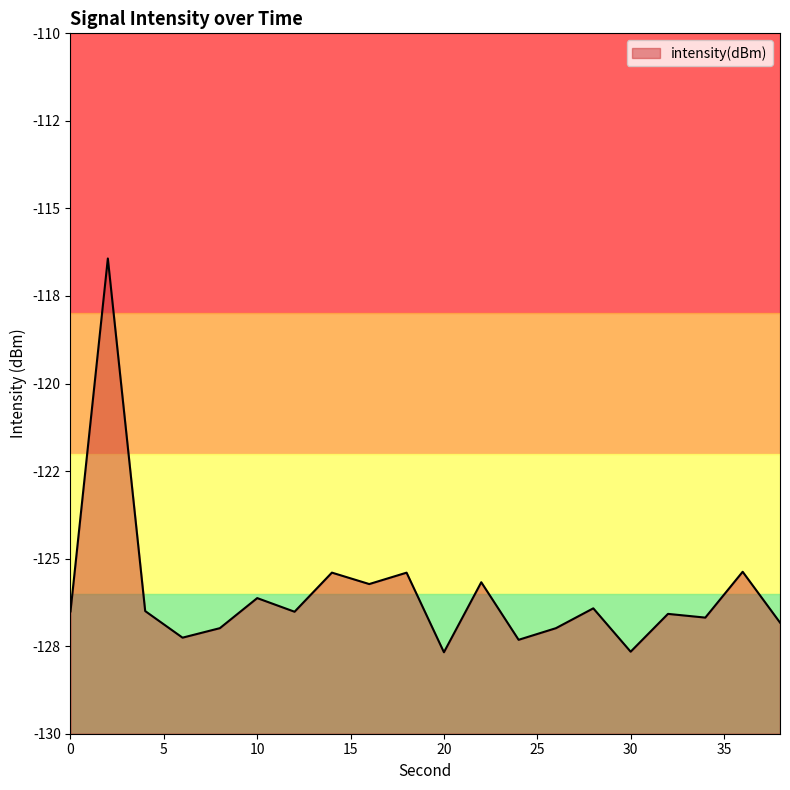

Reading left to right, extract all data points from this chart.

0=-126.5	2=-116.4	4=-126.5	6=-127.3	8=-127.0	10=-126.1	12=-126.5	14=-125.4	16=-125.7	18=-125.4	20=-127.7	22=-125.7	24=-127.3	26=-127.0	28=-126.4	30=-127.7	32=-126.6	34=-126.7	36=-125.4	38=-126.8